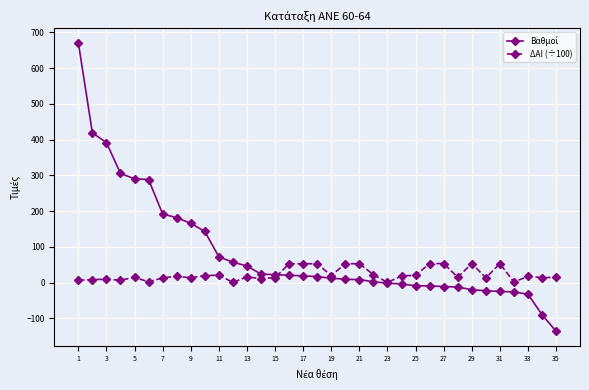

True or false: ΔΑΙ (÷100) has more than 2 points higher than both neighbors.

True